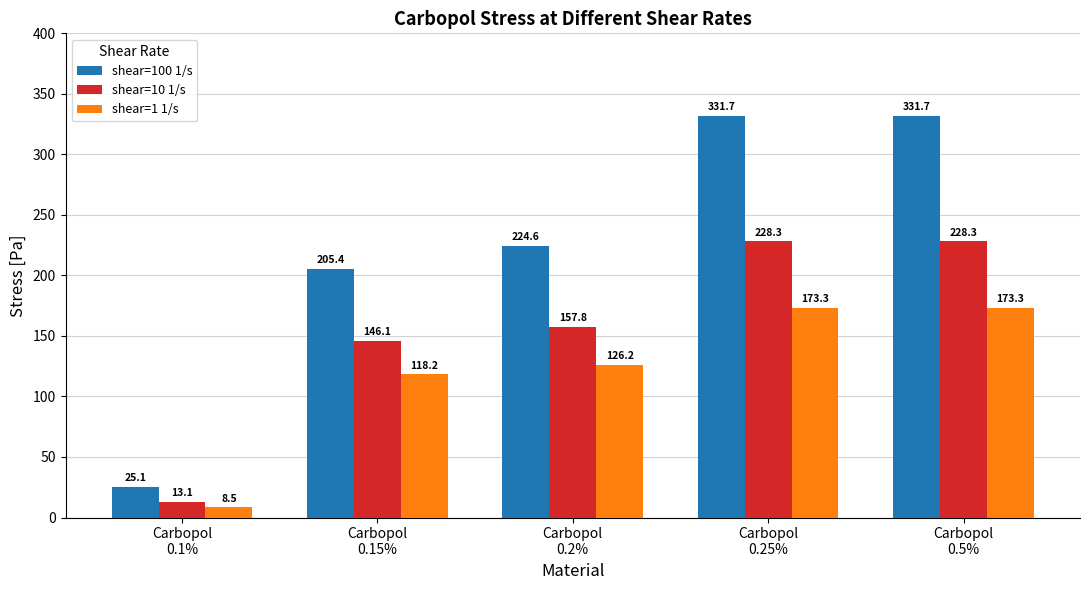

What is the total value across all series at Carbopol
0.2%?

508.6